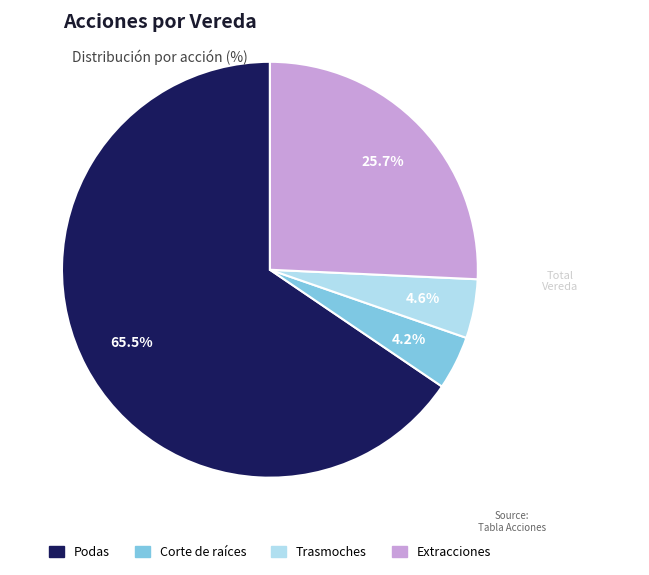

Approximately how many times larger is the value at Extracciones compared to Trasmoches?

5.6